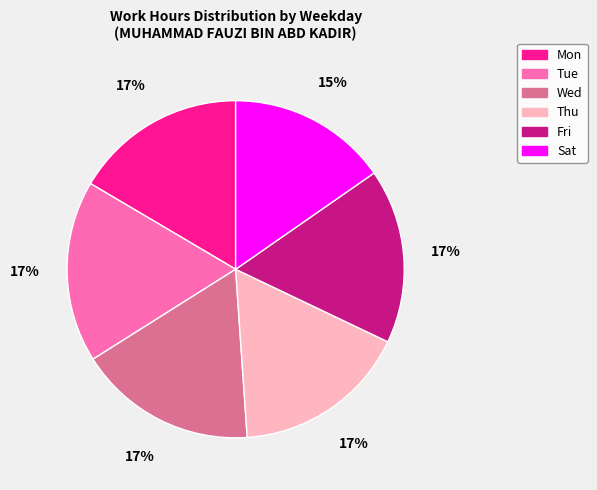

Combined, do Tue and Mon account for over 50%?

No